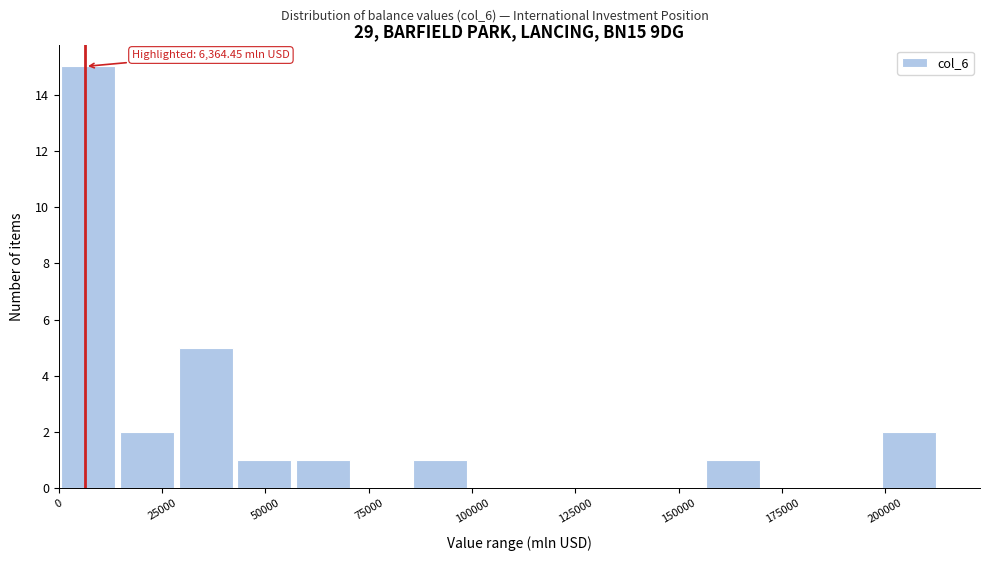

Read against the x-axis, roughly where is the centre of the tallest bar?

5000